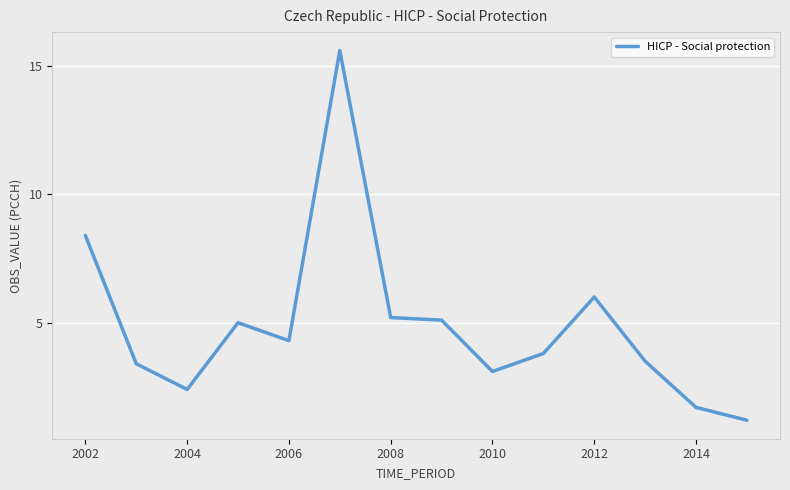

Count the number of data series in this chart.

1